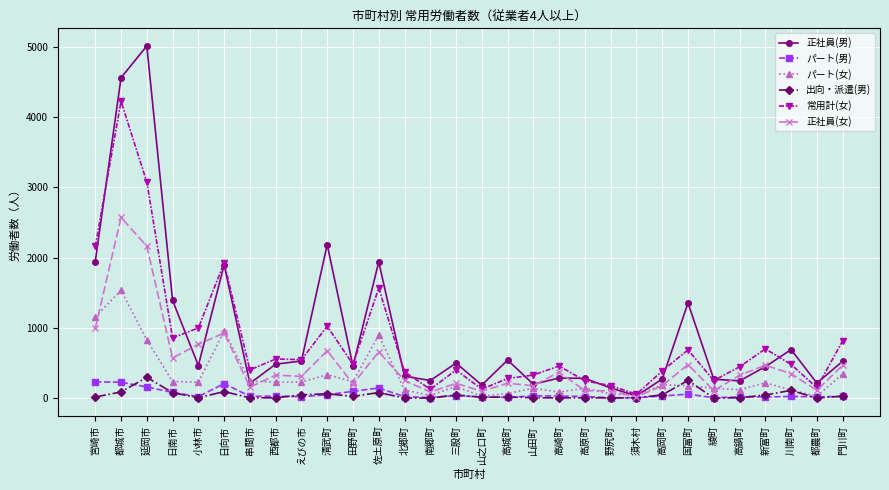

How many lines are shown in the chart?

6